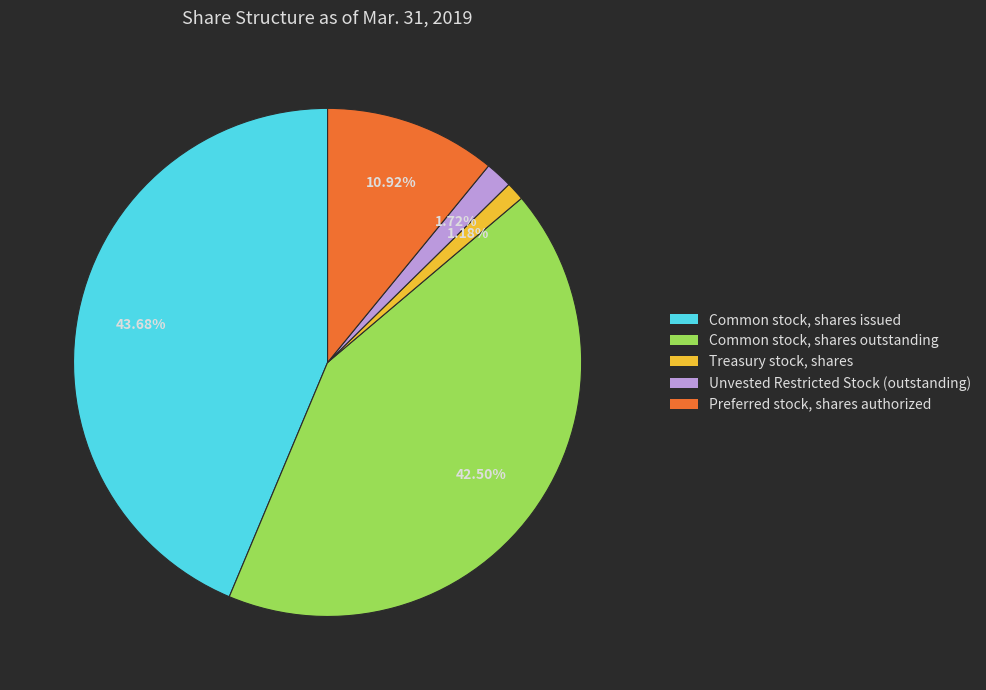

Which has a higher value, Common stock, shares outstanding or Preferred stock, shares authorized?

Common stock, shares outstanding